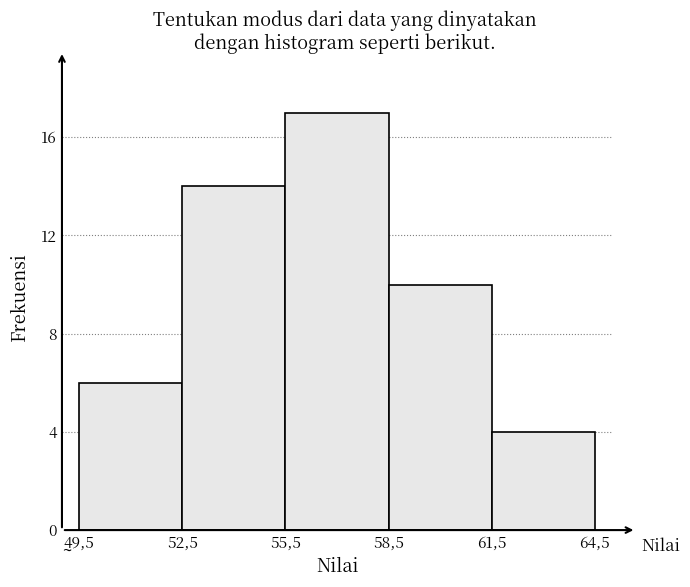

Reading left to right, transcribe all the data shown in this chart.

49,5=6	52,5=14	55,5=17	58,5=10	61,5=4